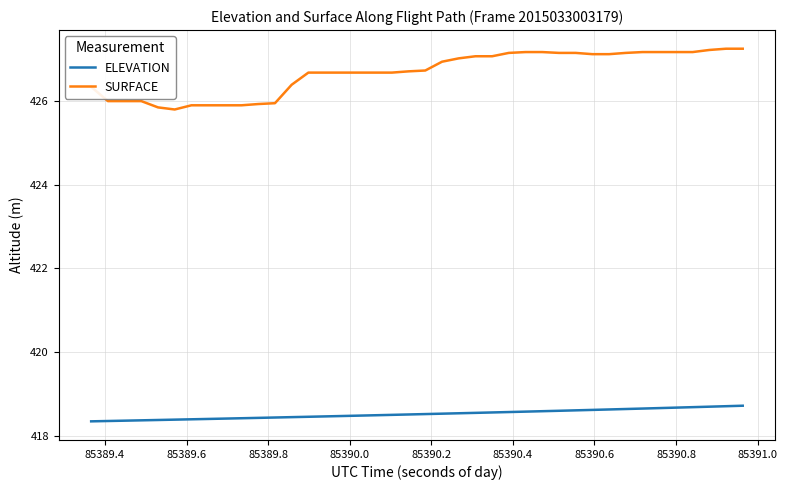

What is the smallest value displayed?

418.3